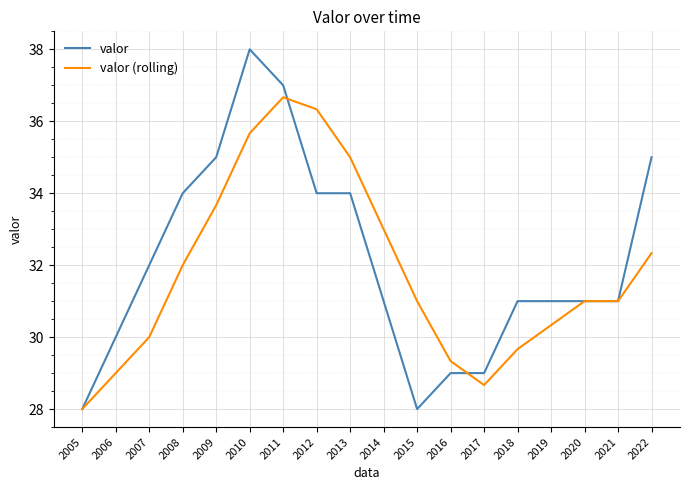

Is the value of valor (rolling) at 2005 greater than the value of valor at 2021?

No